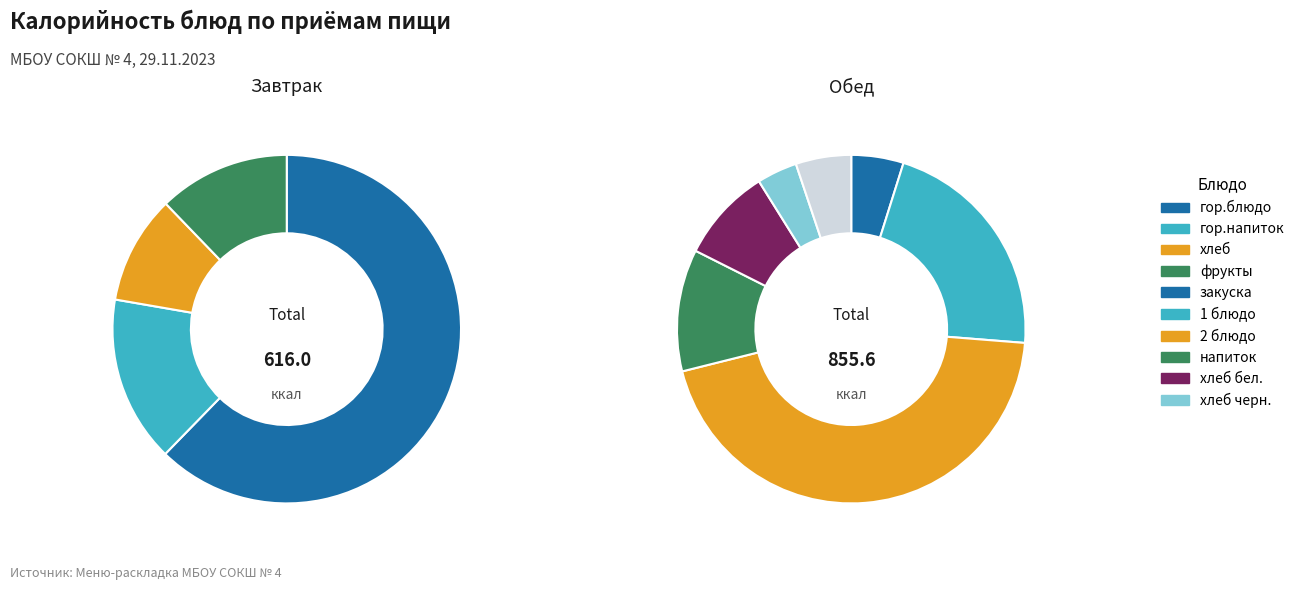

To the nearest percent, what is the average slice percentage?

25%